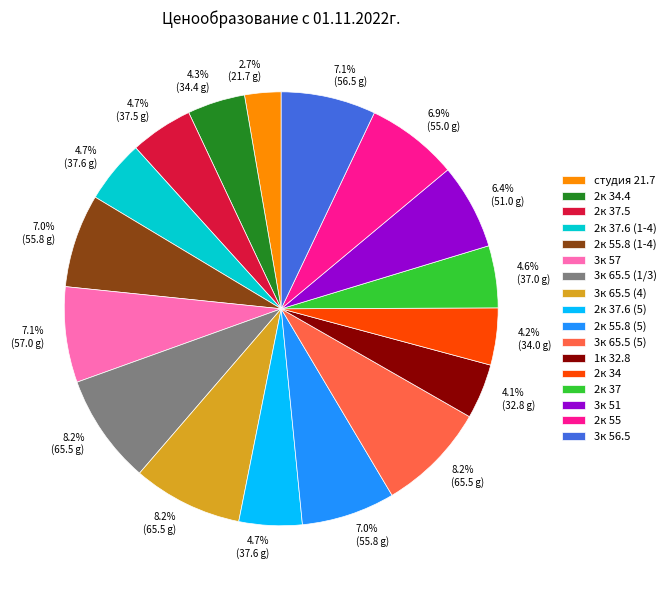

Combined, what portion of the pie is 3к 57 and студия 21.7?

9.8%